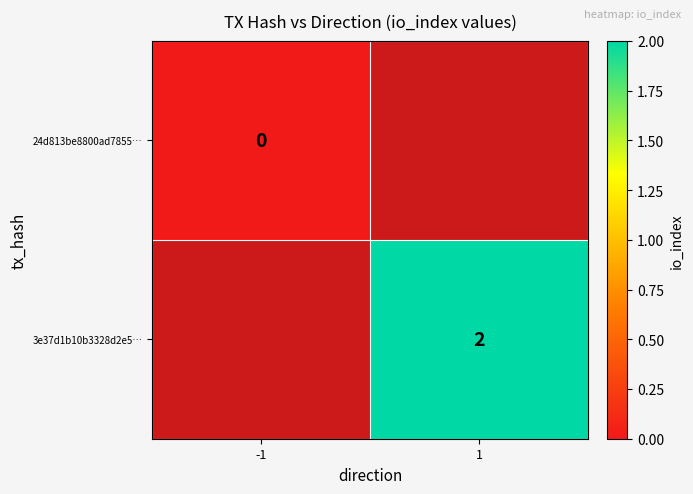

True or false: 3e37d1b10b3328d2e5… has a value of 3 at 1.

False